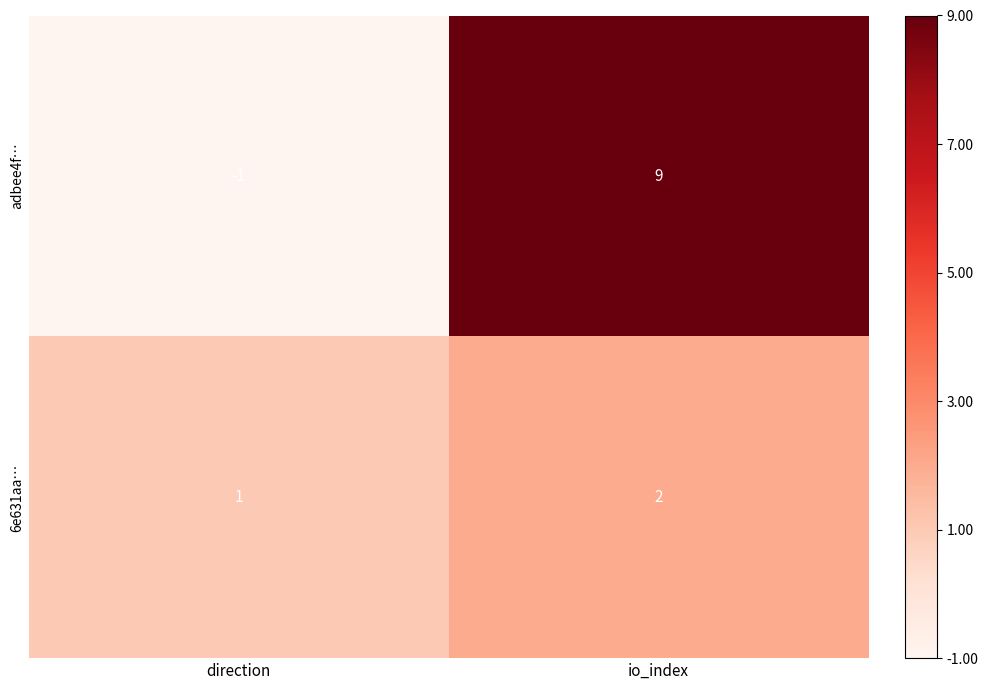

At which category is the sum across all series the highest?

io_index